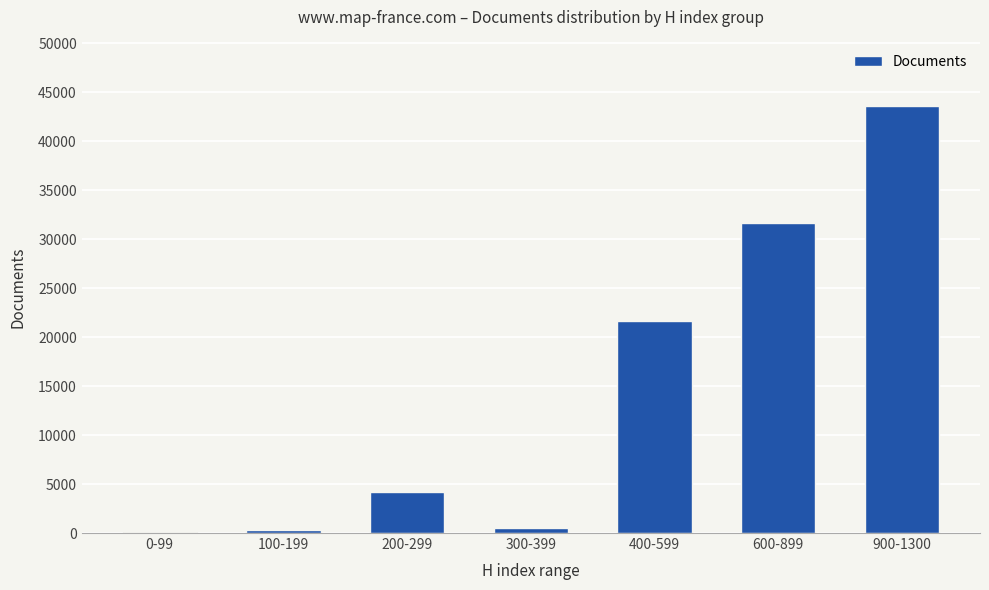

What is the sum of all values?

101963